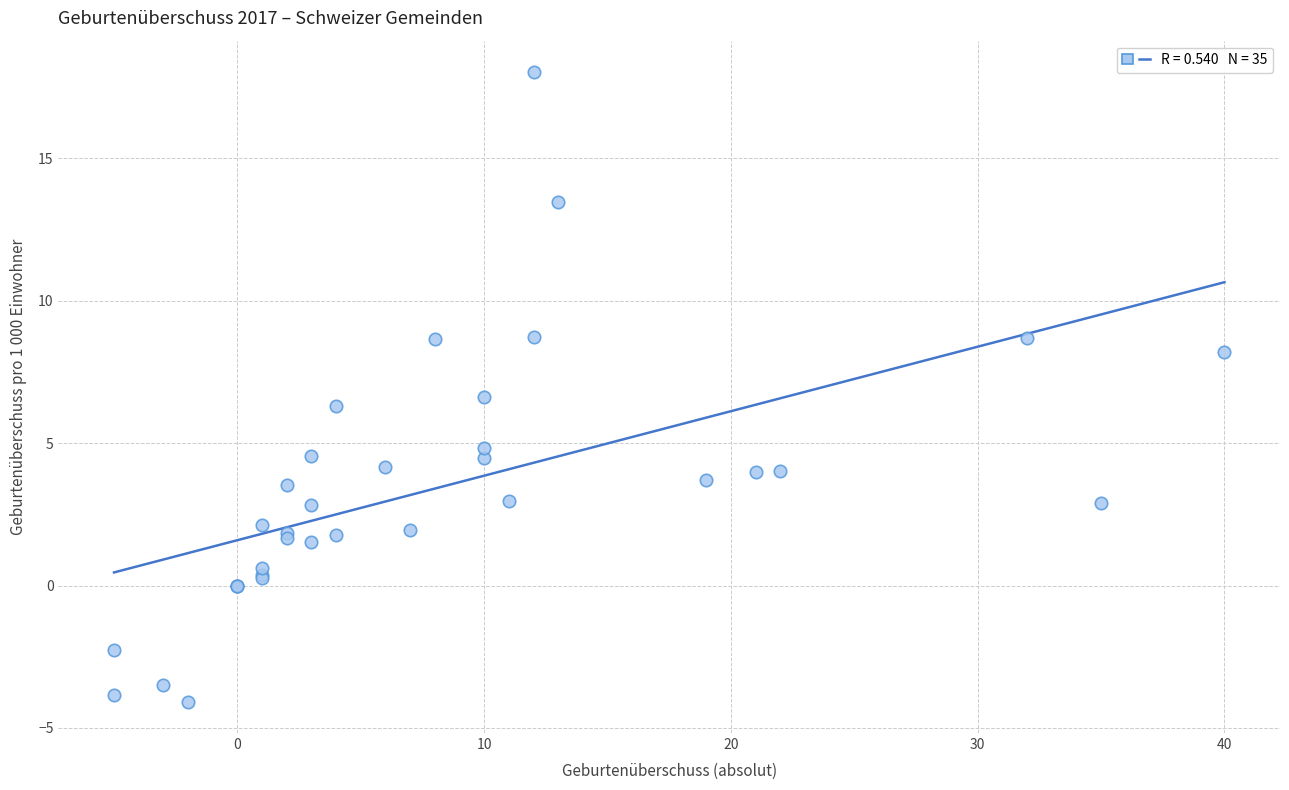

What Y value in the scatter plot is closest to 6?

6.3